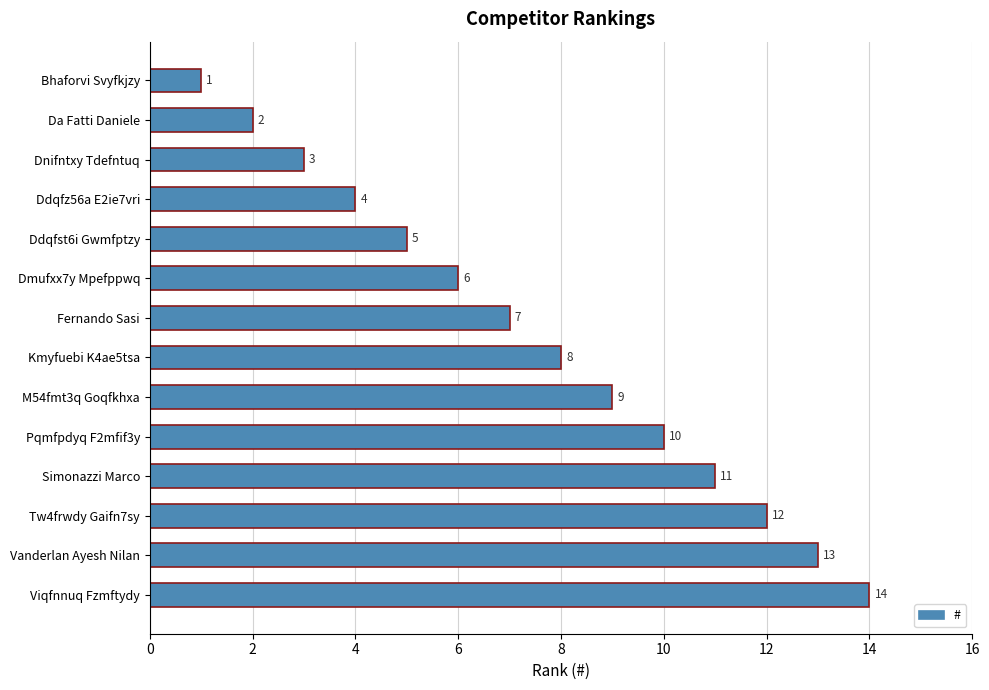

List the labels in order of value, largest first.

Viqfnnuq Fzmftydy, Vanderlan Ayesh Nilan, Tw4frwdy Gaifn7sy, Simonazzi Marco, Pqmfpdyq F2mfif3y, M54fmt3q Goqfkhxa, Kmyfuebi K4ae5tsa, Fernando Sasi, Dmufxx7y Mpefppwq, Ddqfst6i Gwmfptzy, Ddqfz56a E2ie7vri, Dnifntxy Tdefntuq, Da Fatti Daniele, Bhaforvi Svyfkjzy